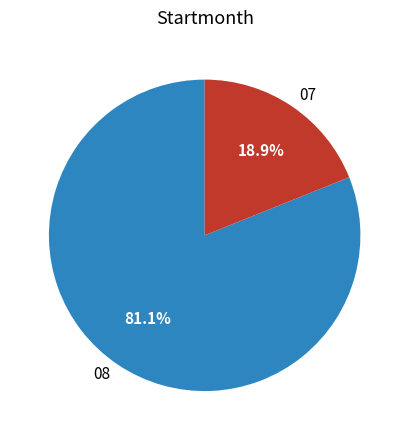

The 08 slice represents 68% of the pie. True or false?

False